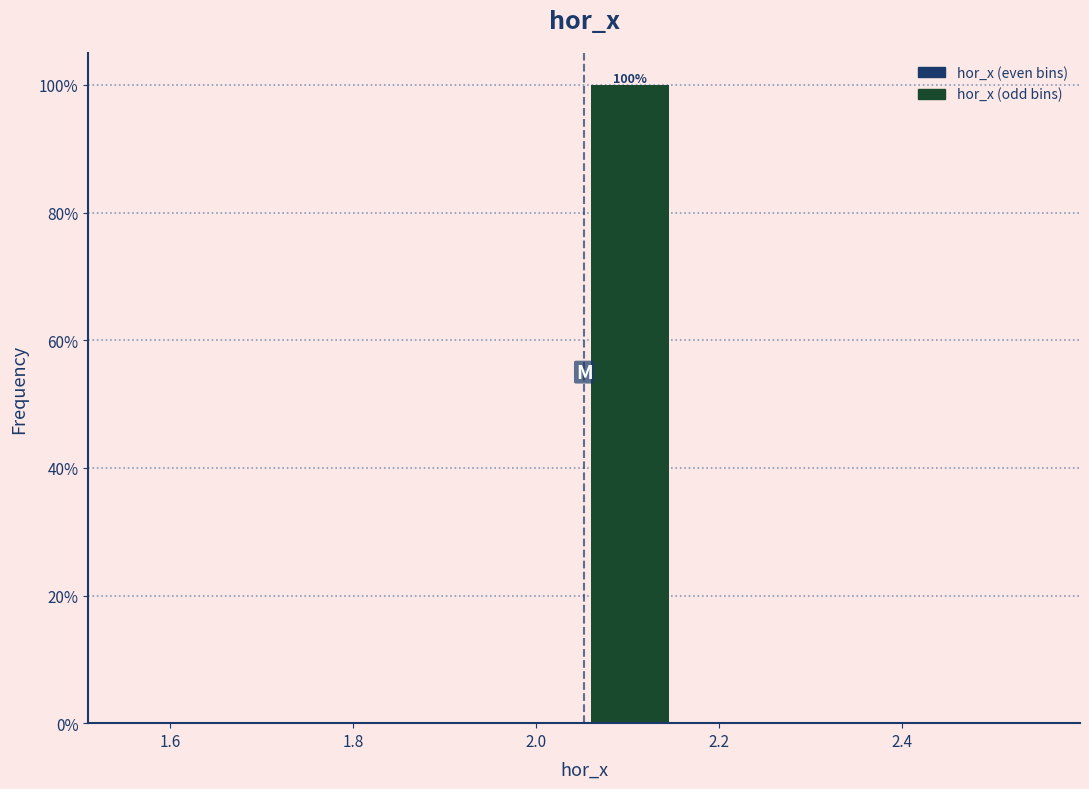

Which range on the x-axis has the tallest bar?

2.06 to 2.16